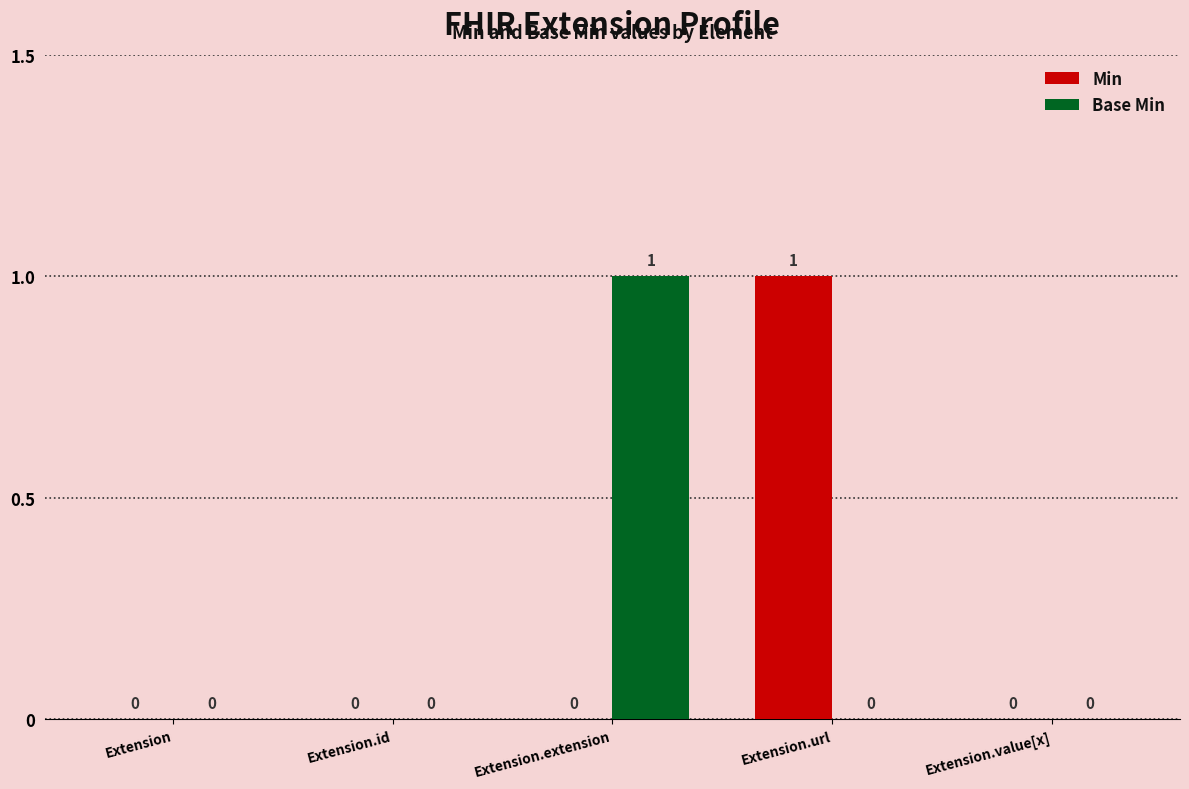

Is it true that Min equals 0 at Extension.extension?

True